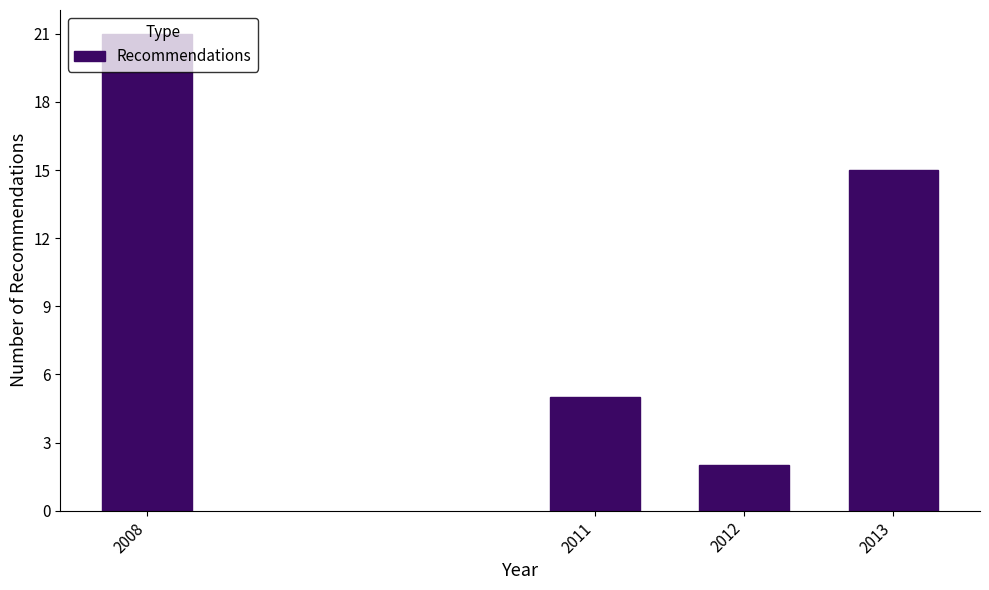

What is the change in value from 2011 to 2013?

+10